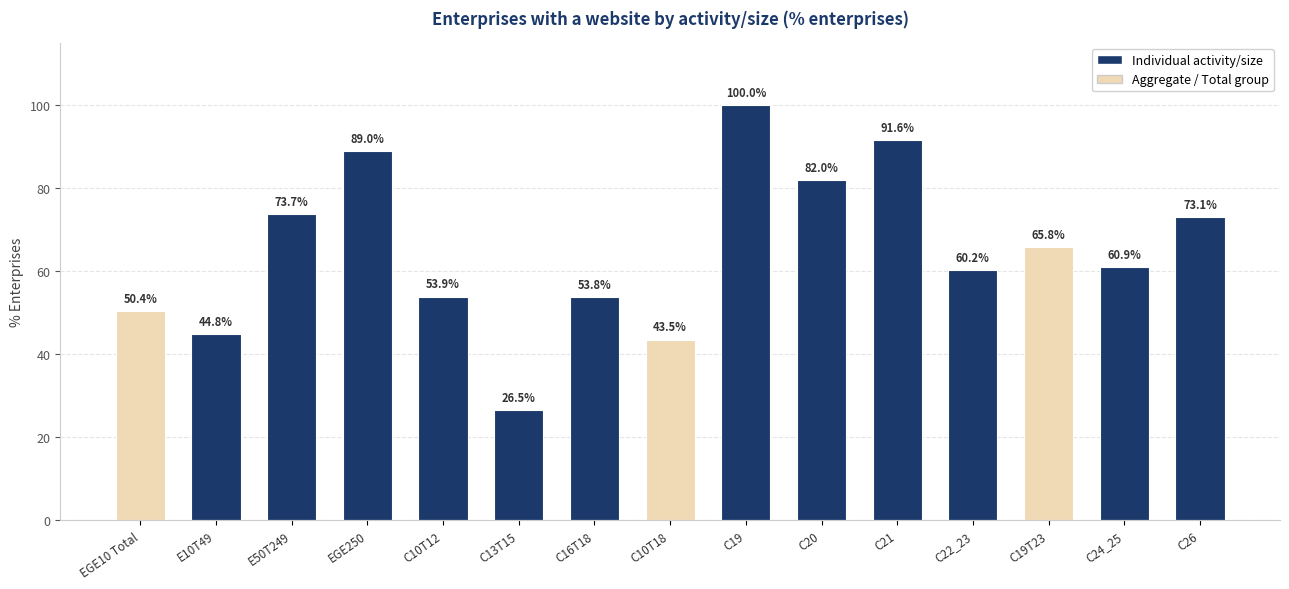

What position from the left is C19T23?

13